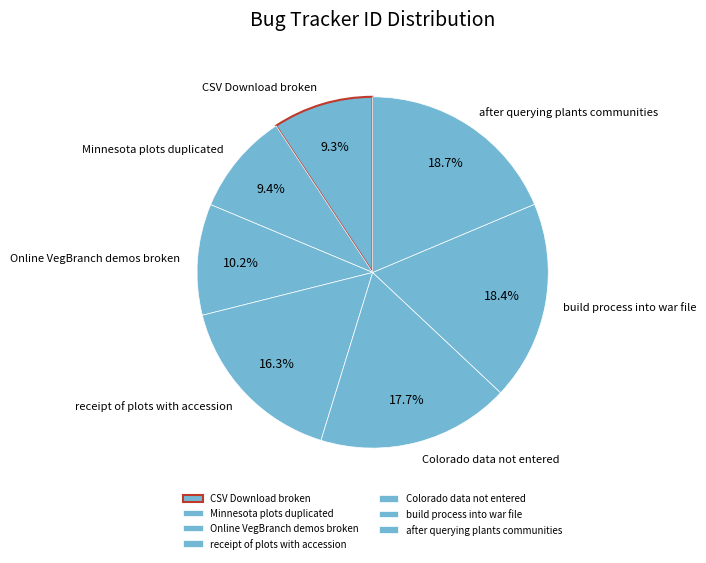

To the nearest percent, what portion does Colorado data not entered represent?

18%